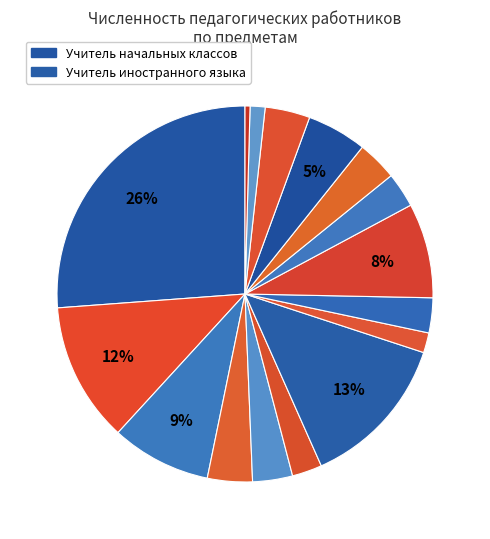

Rank the categories by value from highest to lowest.

Учитель начальных классов, Учитель иностранного языка, Учитель русского языка и литературы, Учитель математики, Учитель физической культуры, Учитель истории, обществознания, Учитель информатики и ИКТ, Учитель трудового обучения, Учитель физики, Учитель географии, Учитель музыки и пения, Учитель биологии, Учитель химии, Учитель изобразительного искусства, Учитель ОБЖ, Учитель (прочие предметы)